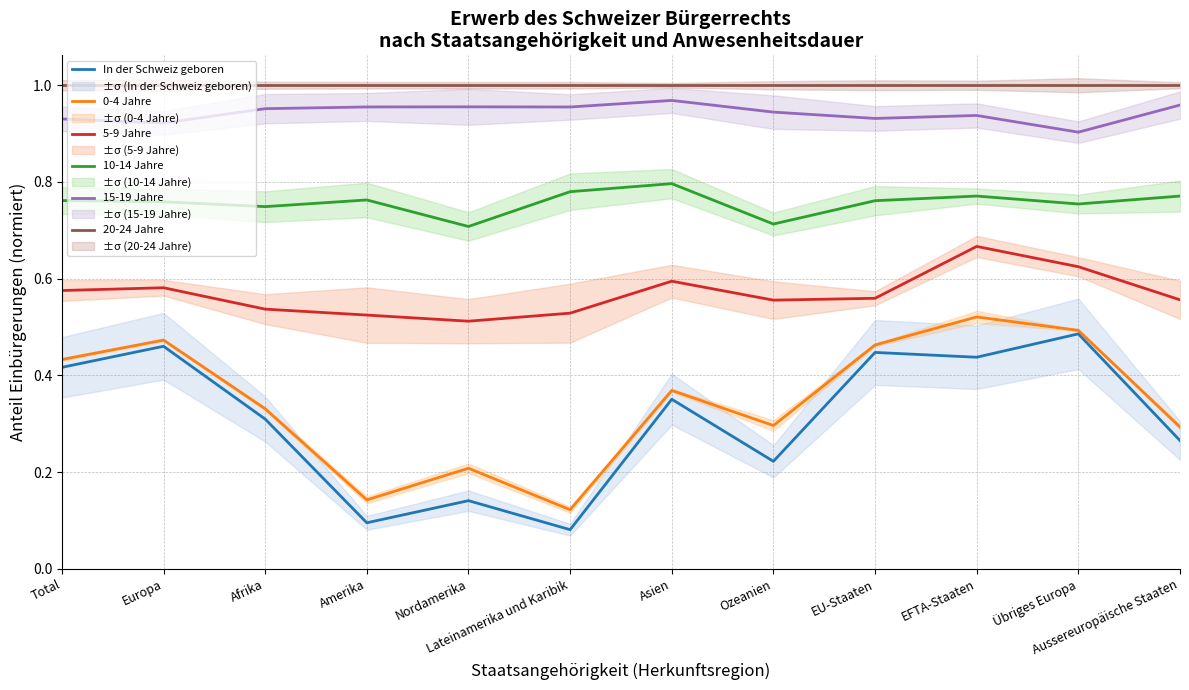

At how many categories does at least one series exceed 0?

12